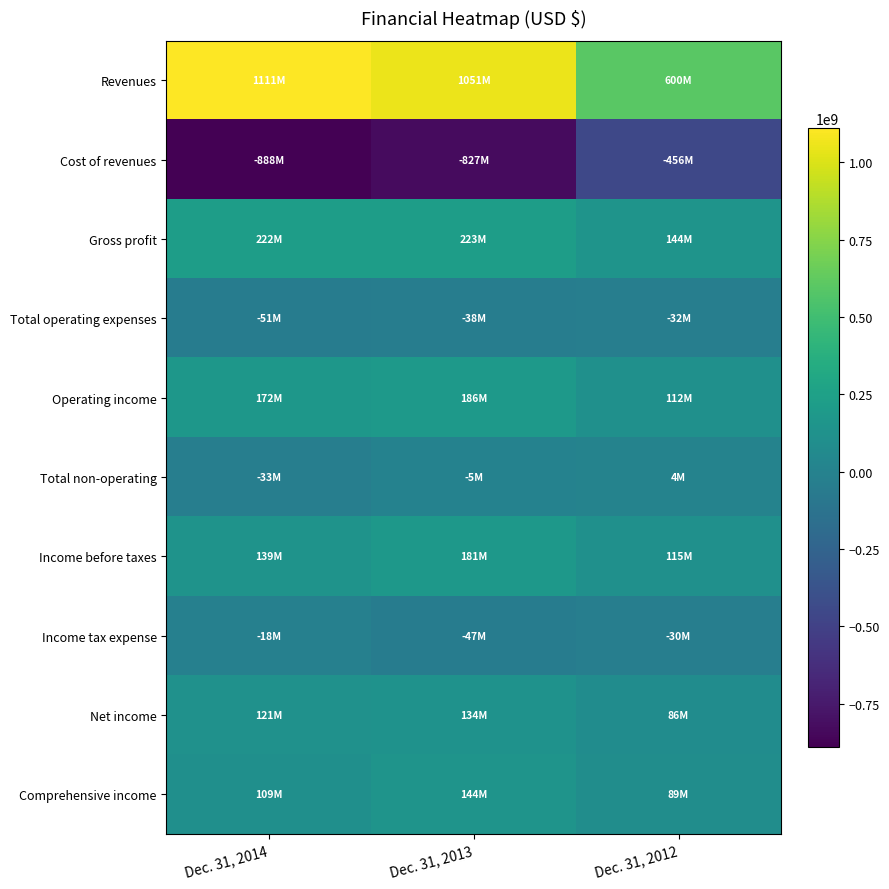

Reading right to left, what are all the values shown in this chart?

Revenues: Dec. 31, 2012=599818968	Dec. 31, 2013=1050816364	Dec. 31, 2014=1110685692
Cost of revenues: Dec. 31, 2012=-456011715	Dec. 31, 2013=-827419861	Dec. 31, 2014=-888227868
Gross profit: Dec. 31, 2012=143807253	Dec. 31, 2013=223396503	Dec. 31, 2014=222457824
Total operating expenses: Dec. 31, 2012=-31928636	Dec. 31, 2013=-37787052	Dec. 31, 2014=-50727732
Operating income: Dec. 31, 2012=111878617	Dec. 31, 2013=185609451	Dec. 31, 2014=171730092
Total non-operating: Dec. 31, 2012=3505323	Dec. 31, 2013=-5073486	Dec. 31, 2014=-32687446
Income before taxes: Dec. 31, 2012=115383940	Dec. 31, 2013=180535965	Dec. 31, 2014=139042646
Income tax expense: Dec. 31, 2012=-29516193	Dec. 31, 2013=-46697120	Dec. 31, 2014=-18266277
Net income: Dec. 31, 2012=85867747	Dec. 31, 2013=133838845	Dec. 31, 2014=120776369
Comprehensive income: Dec. 31, 2012=89048128	Dec. 31, 2013=144224501	Dec. 31, 2014=108508256